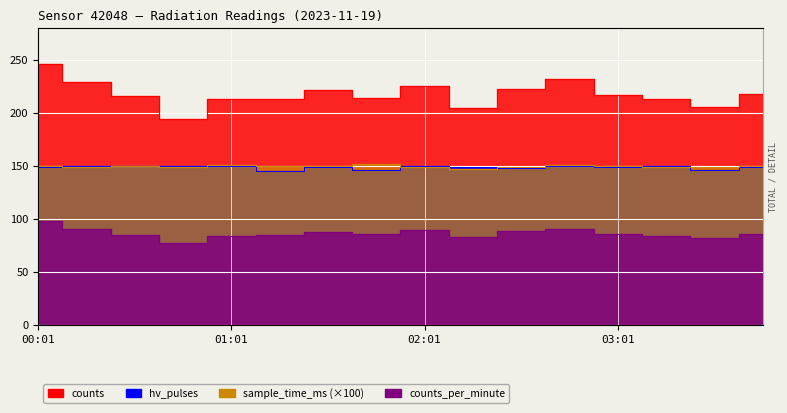

The sample_time_ms_k series shows 78 at 00:31. True or false?

False